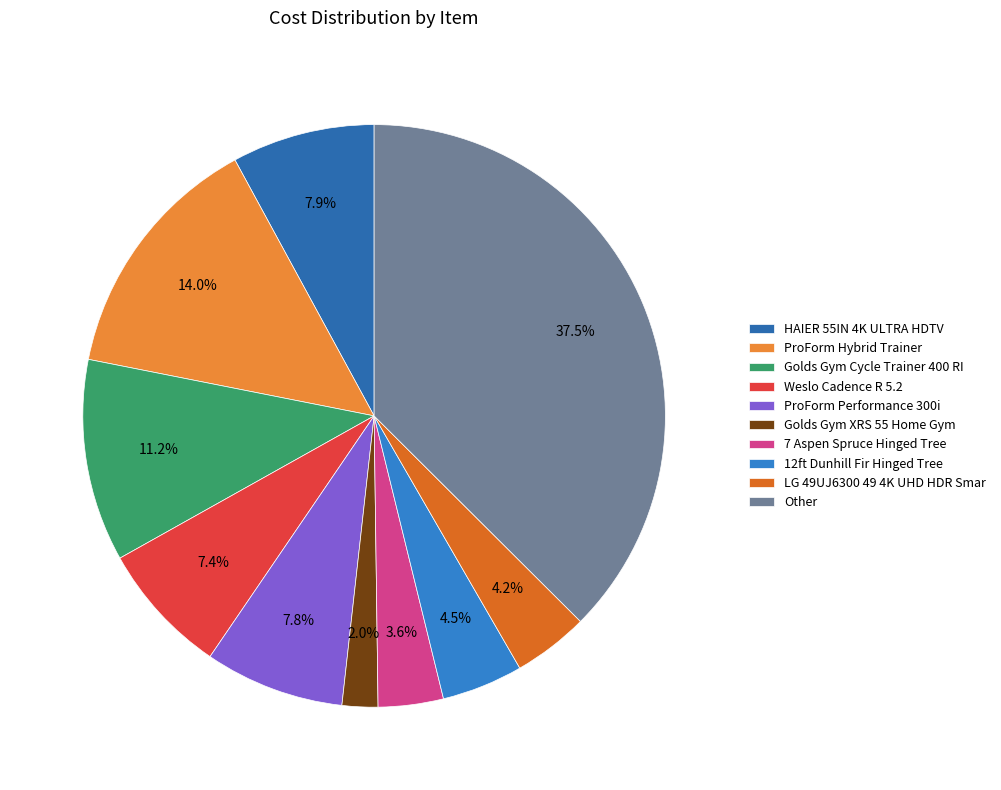

How many segments does this pie chart have?

10